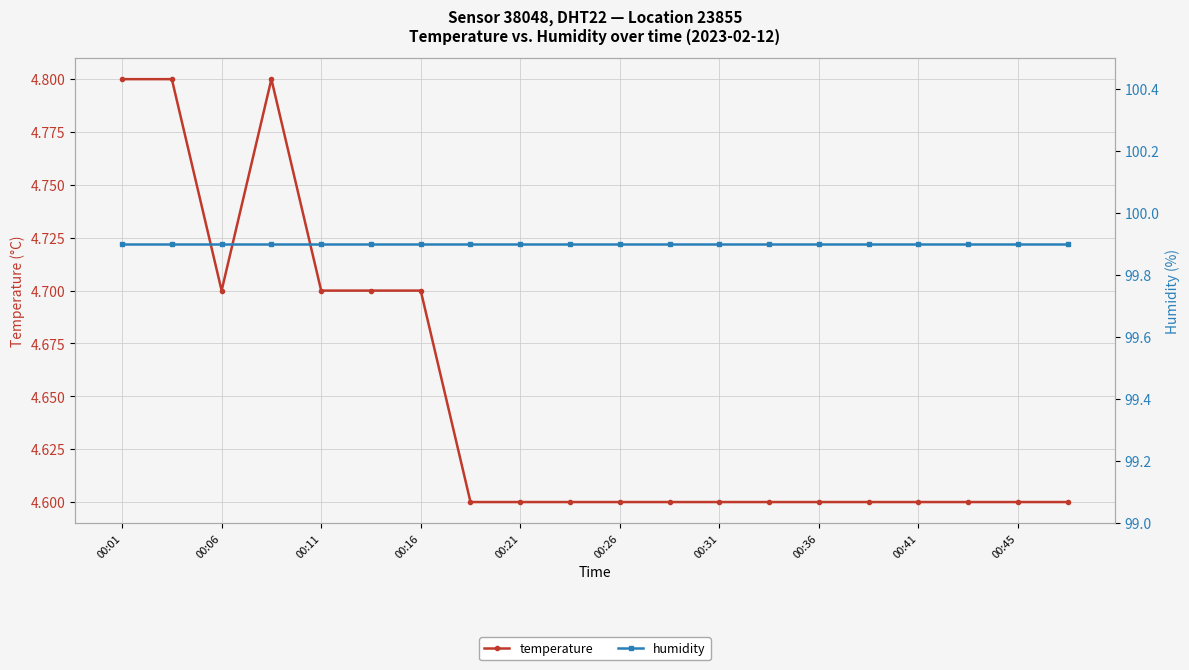

At which category does the chart reach its minimum across all series?

00:36